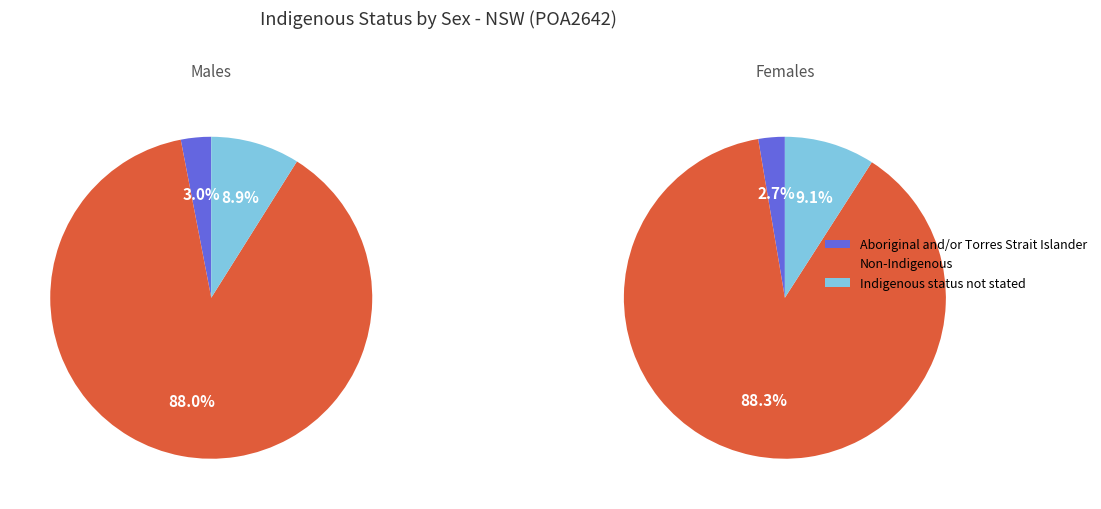

Is the sum of Non-Indigenous and Indigenous status not stated greater than half?

Yes